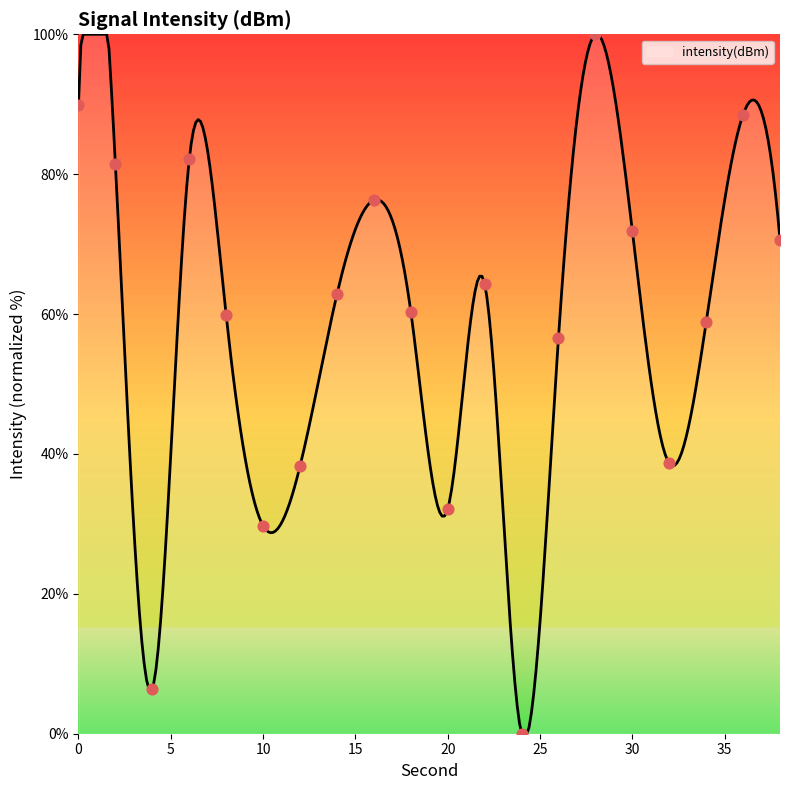

What is the change in value from 32 to 34?

+20.2